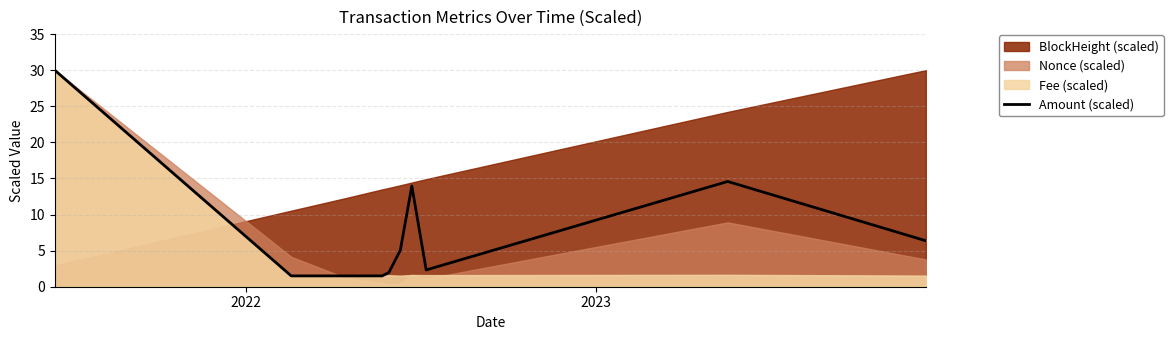

What is the minimum value for Amount (scaled)?

1.5